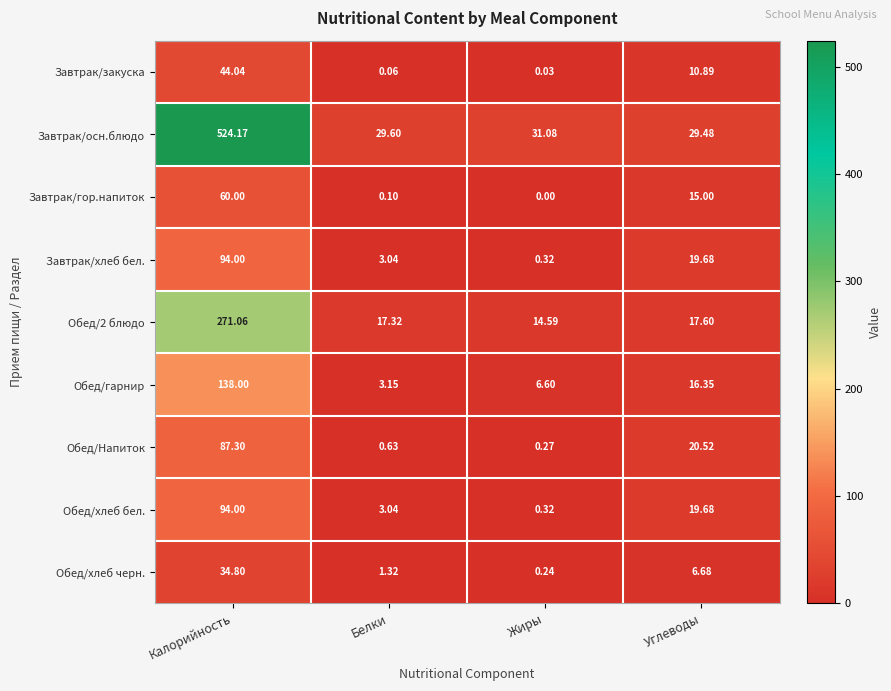

Where does the Обед/гарнир series first go above 16?

Калорийность